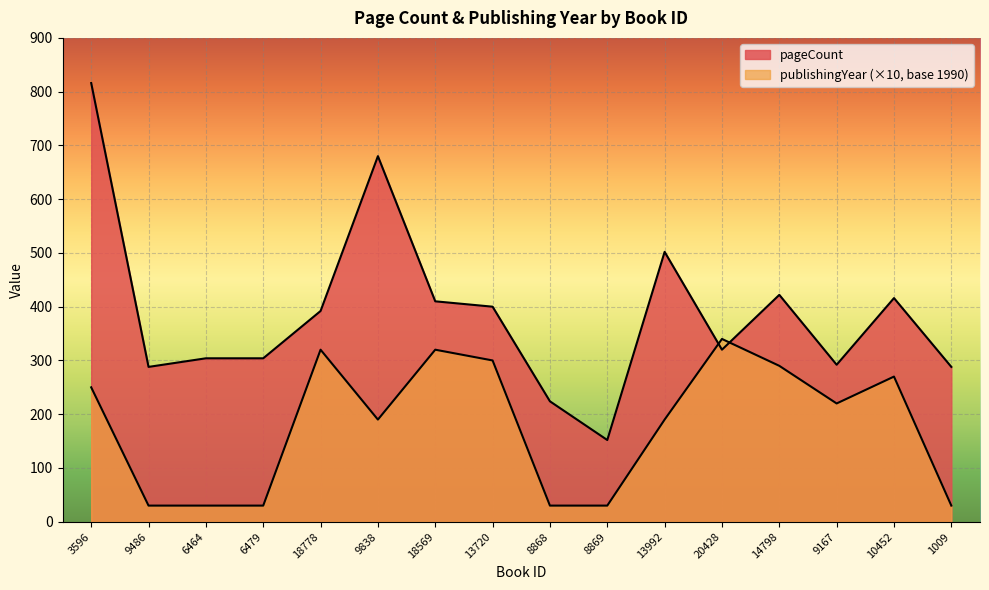

How many data points in pageCount are above 392?

7